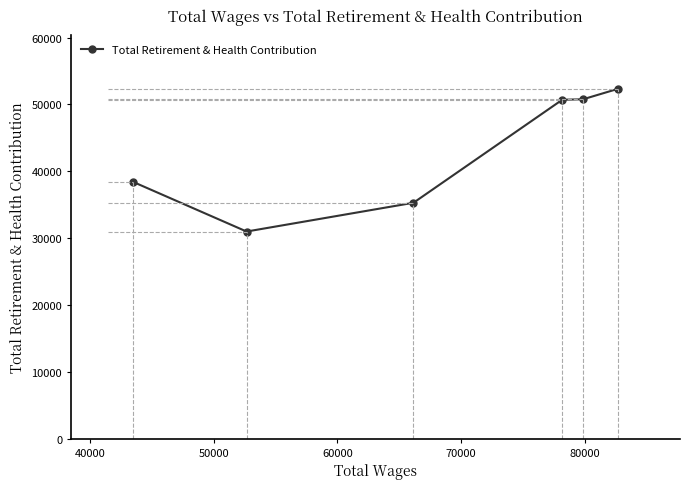

How many interior local valleys (lower than both neighbors) does the data have?

1